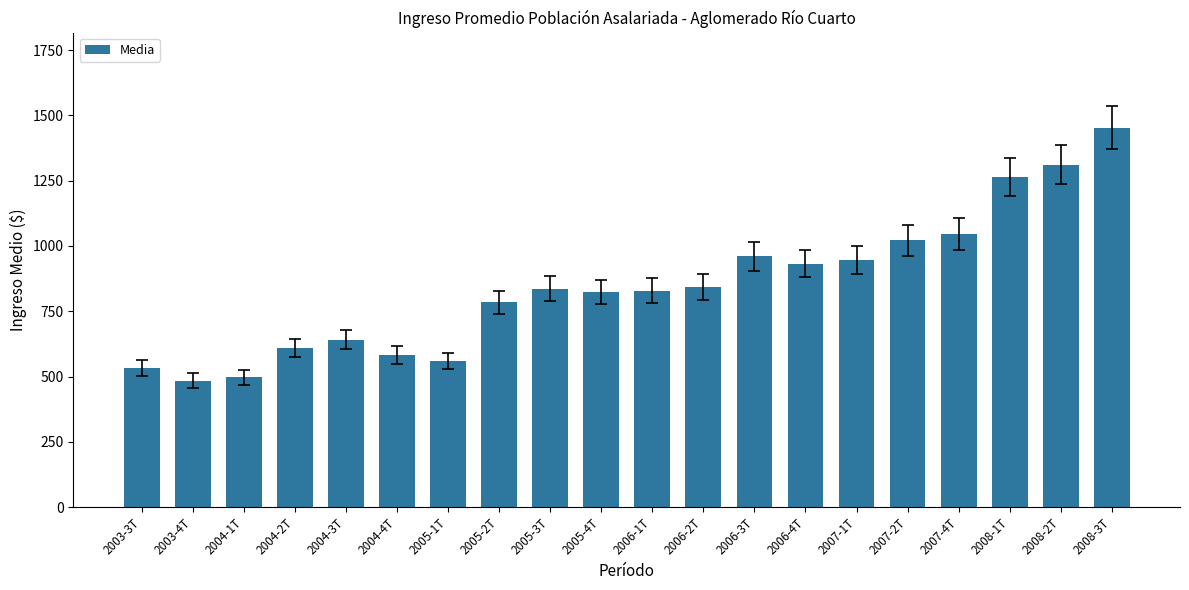

What is the approximate value at 2008-2T?

1310.8